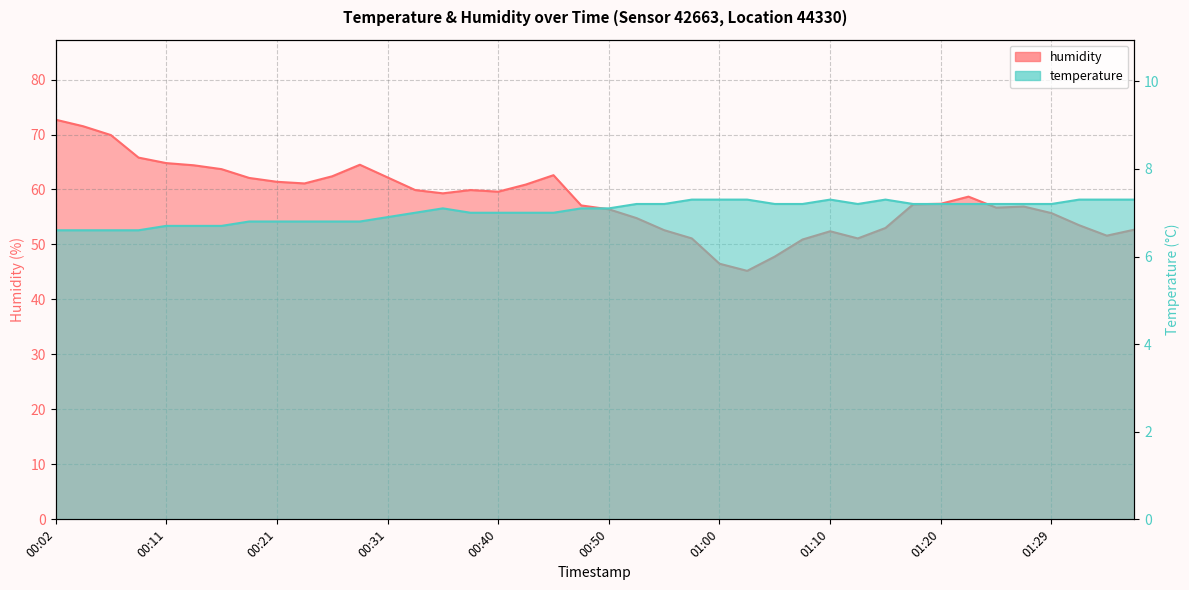

What is the maximum value shown in the chart?

72.7